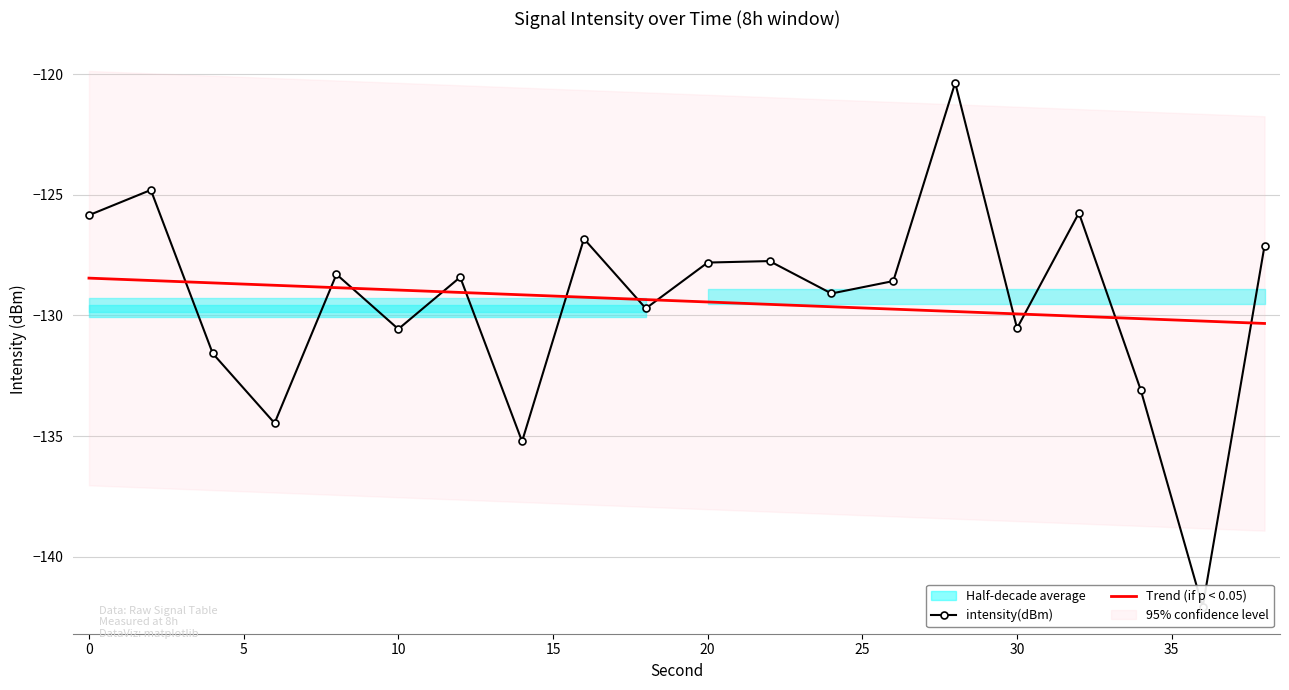

How many times do Trend (if p < 0.05) and intensity(dBm) cross each other?

12